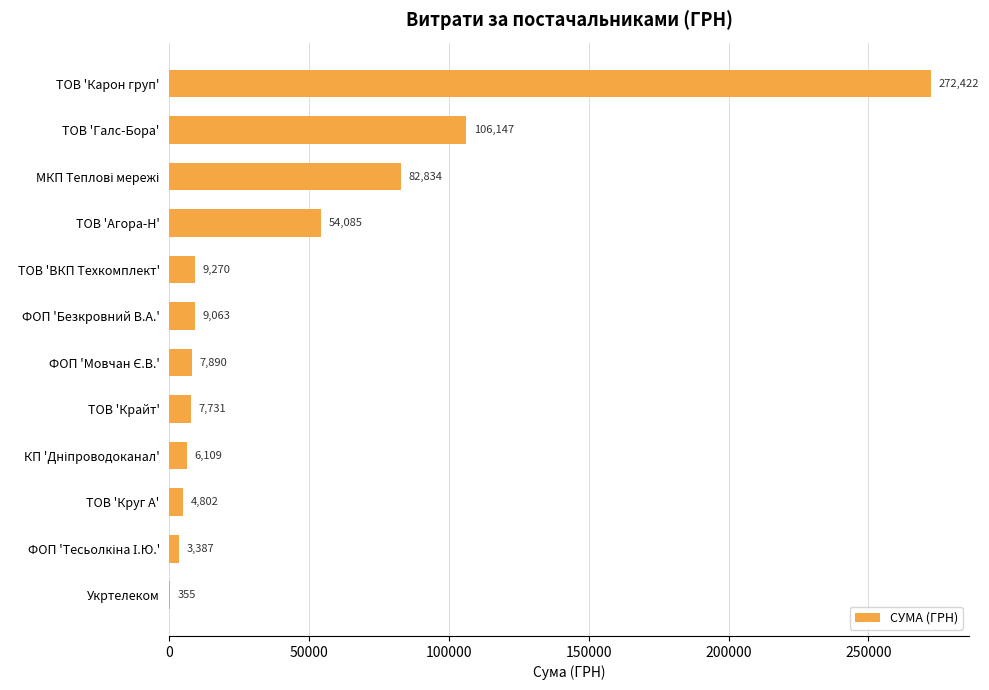

What is the maximum value shown in the chart?

272422.2